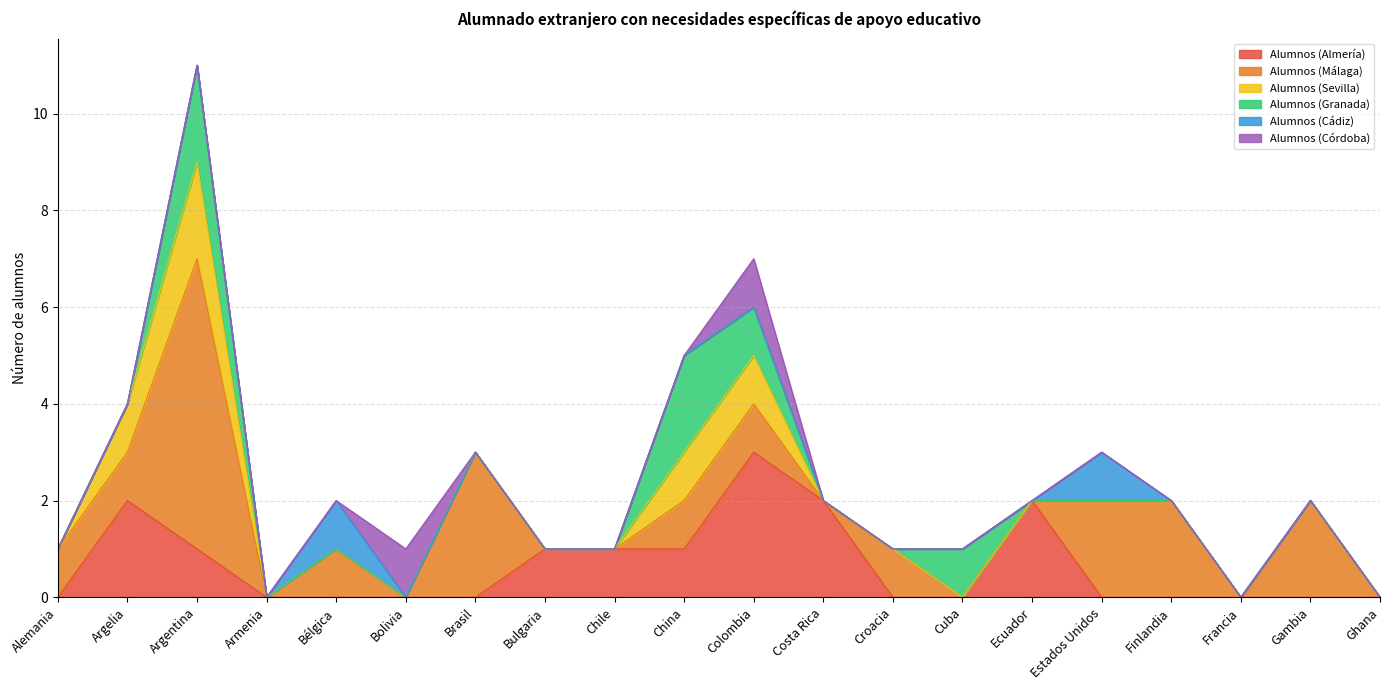

Which label corresponds to the largest value in the chart?

Argentina